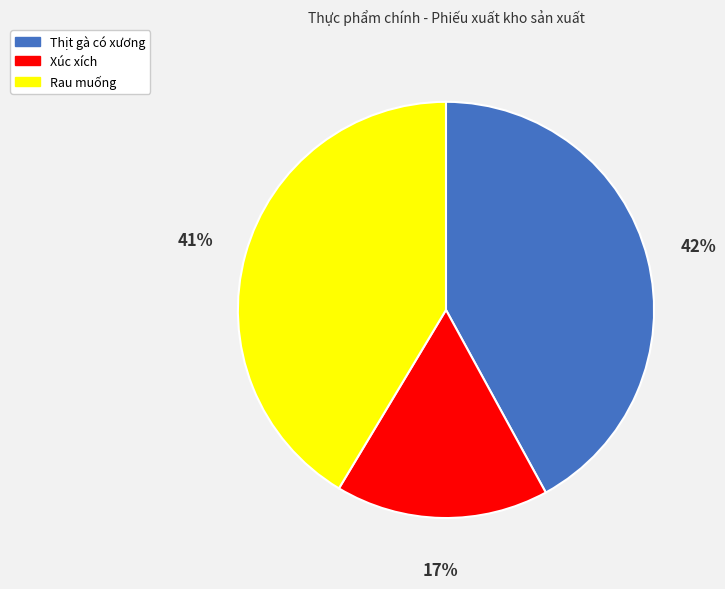

To the nearest percent, what percentage of the pie is Rau muống?

41%